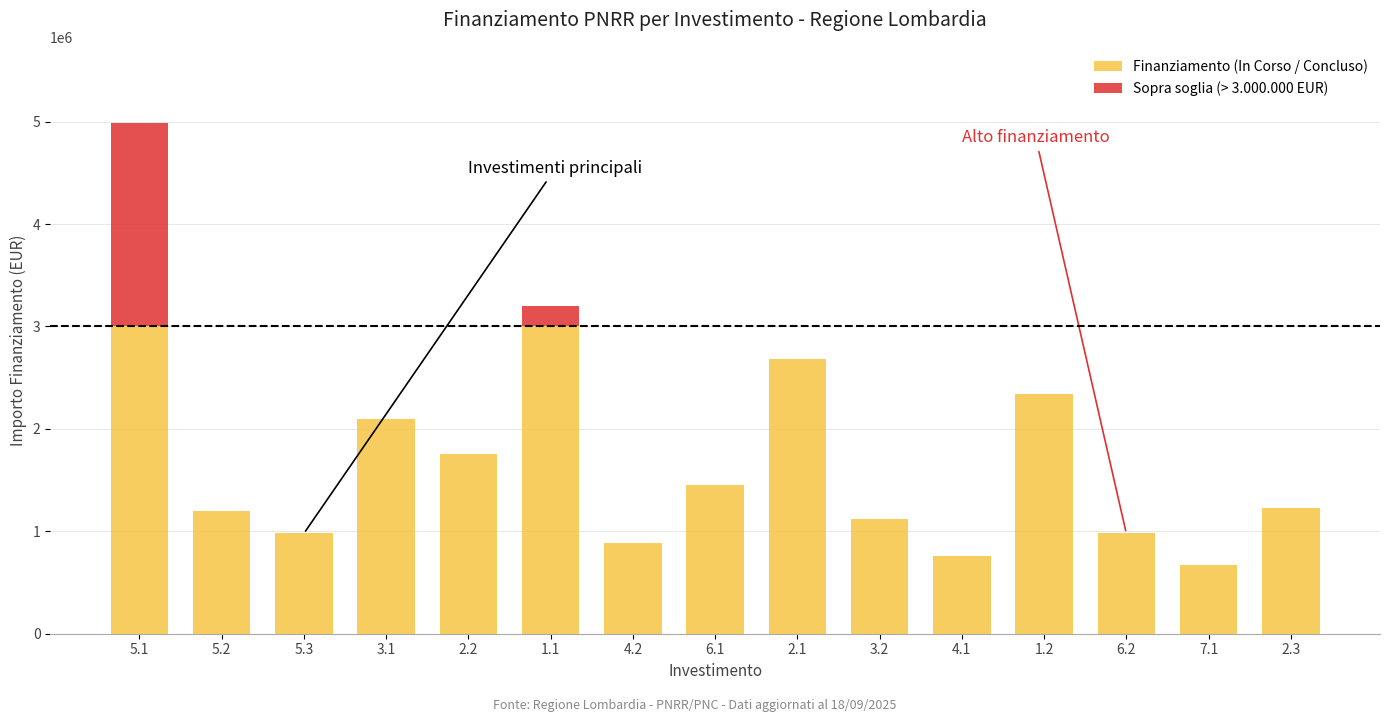

How many categories are shown in the chart?

15